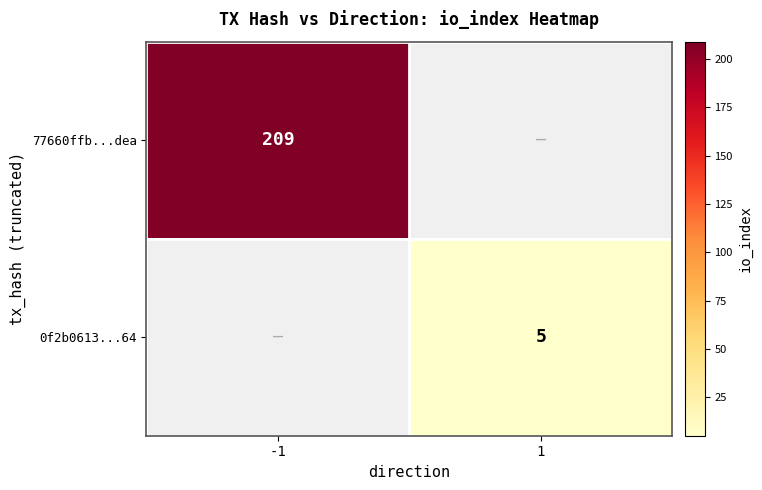

True or false: 77660ffb...dea has a value of 209 at -1.

True